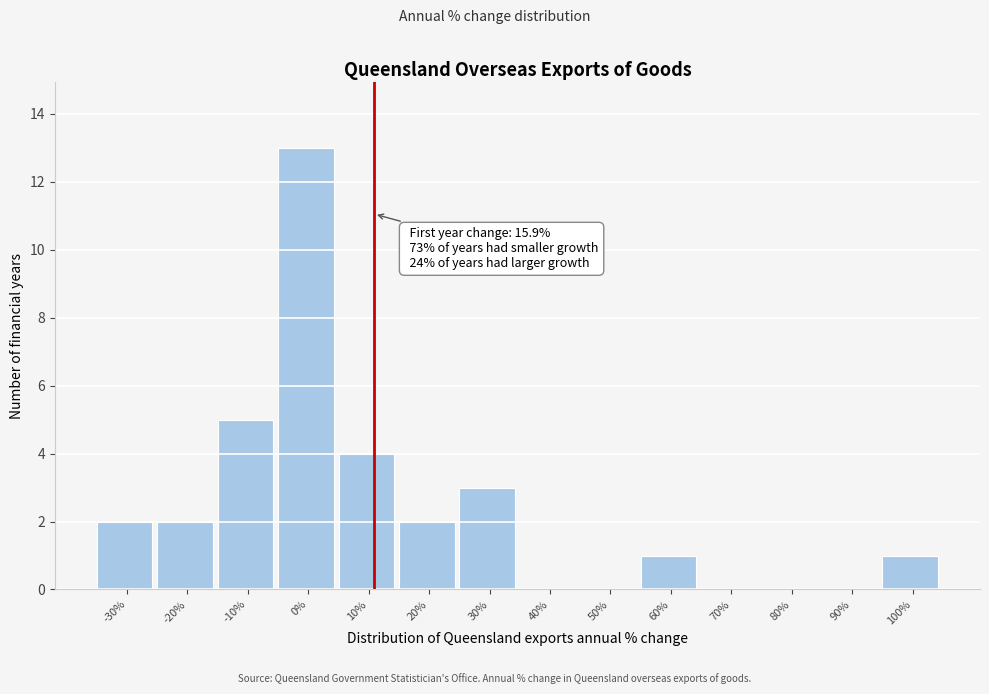

Reading left to right, extract all data points from this chart.

-30%=2	-20%=2	-10%=5	0%=13	10%=4	20%=2	30%=3	40%=0	50%=0	60%=1	70%=0	80%=0	90%=0	100%=1